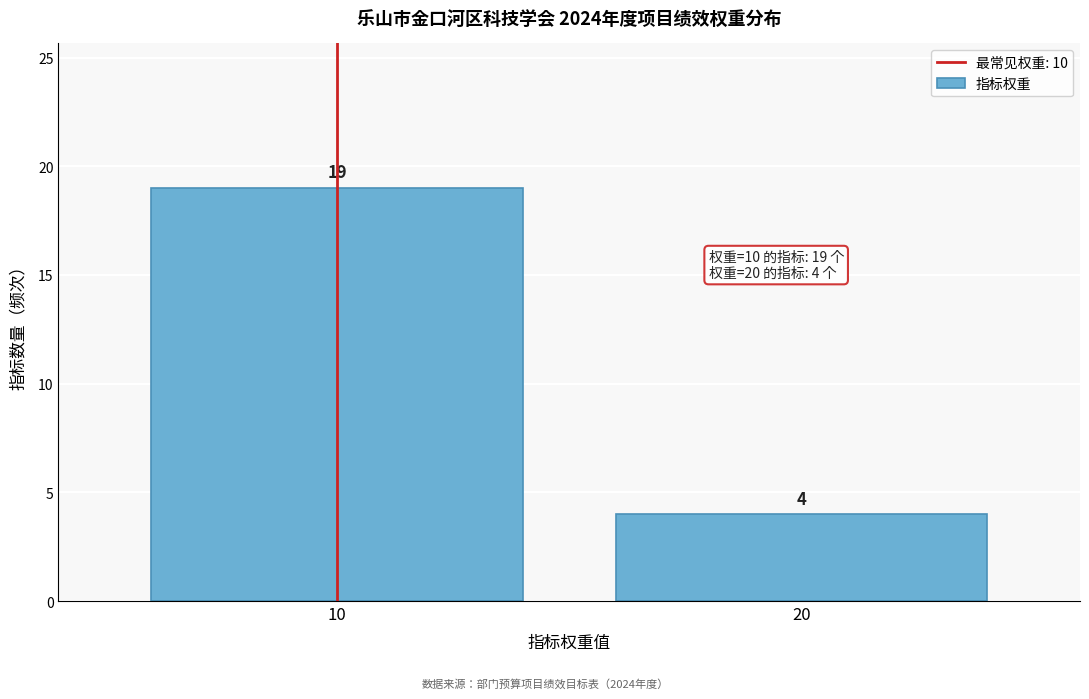

Reading left to right, what are all the values shown in this chart?

10=19	20=4